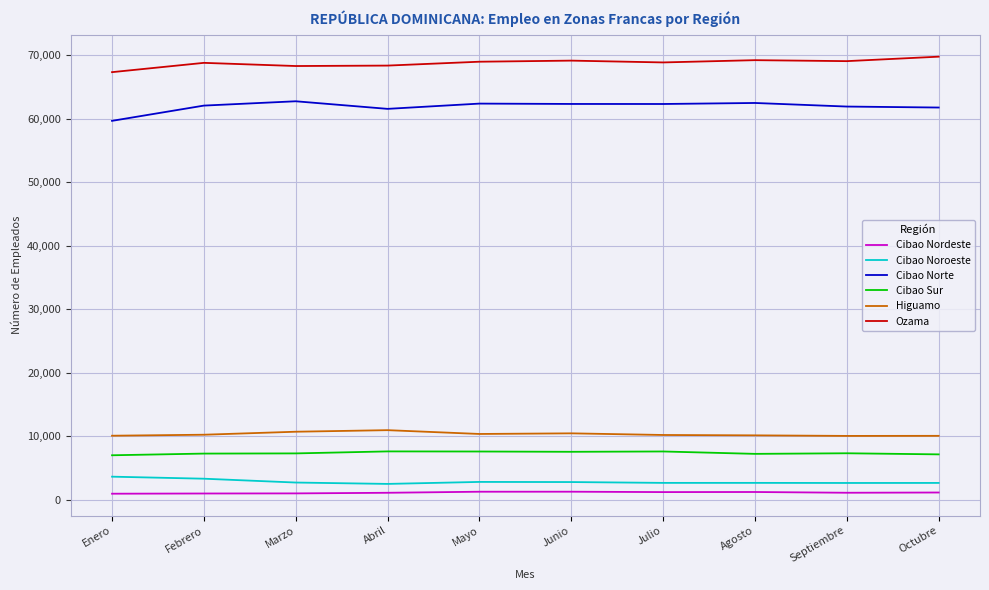

What is the greatest value displayed?

69766